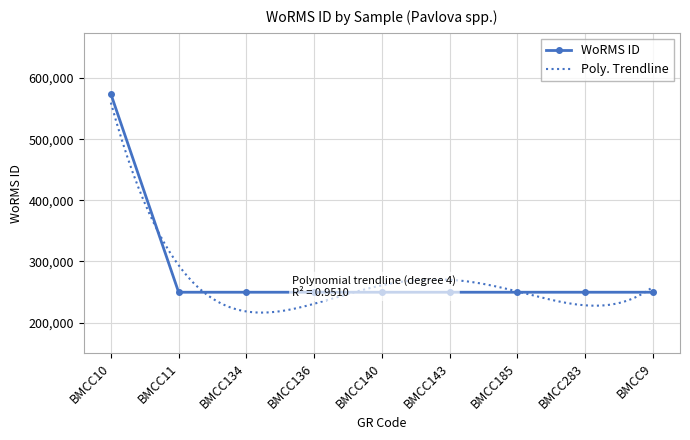

At which label does Poly. Trendline reach its peak?

BMCC10